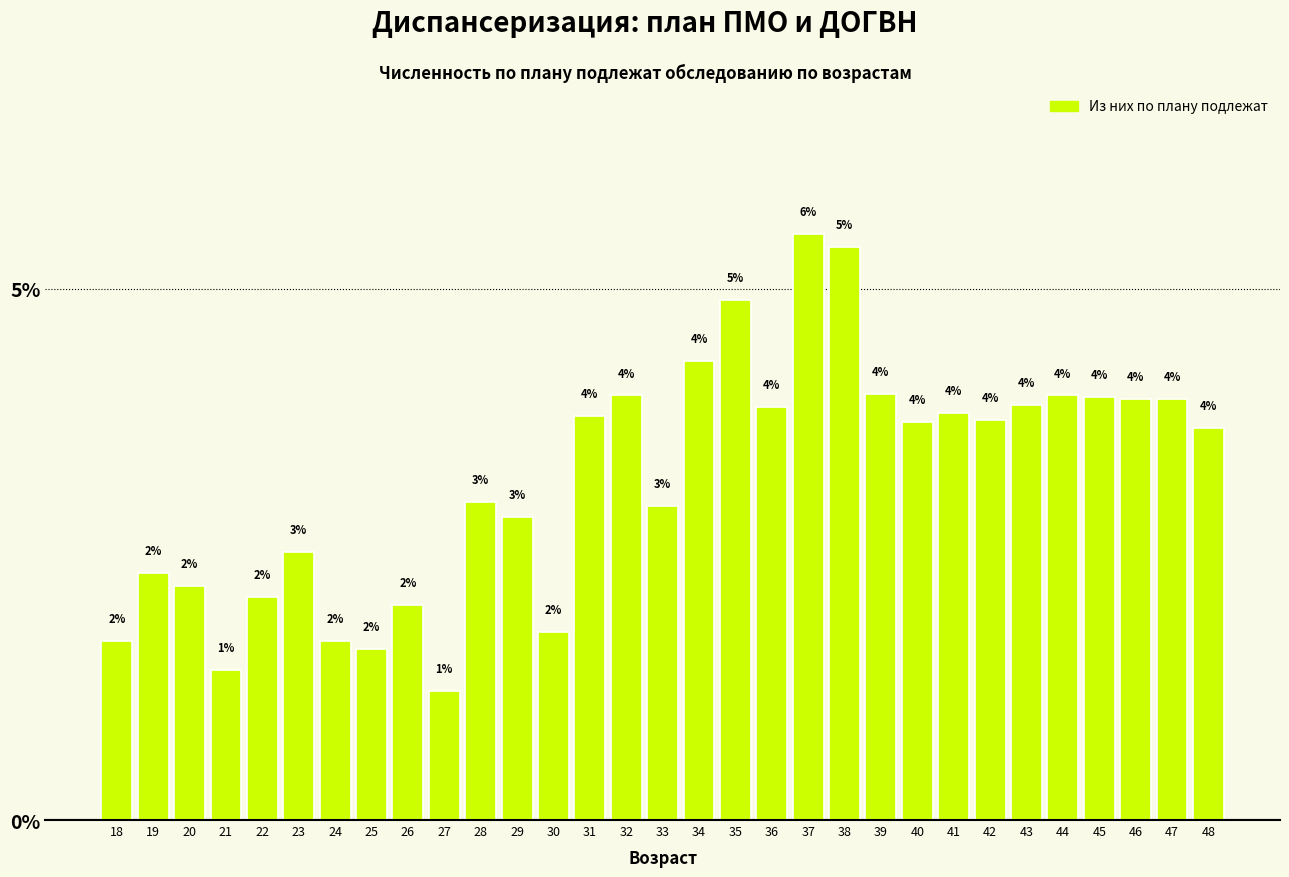

Where does the data first go above 3?

31